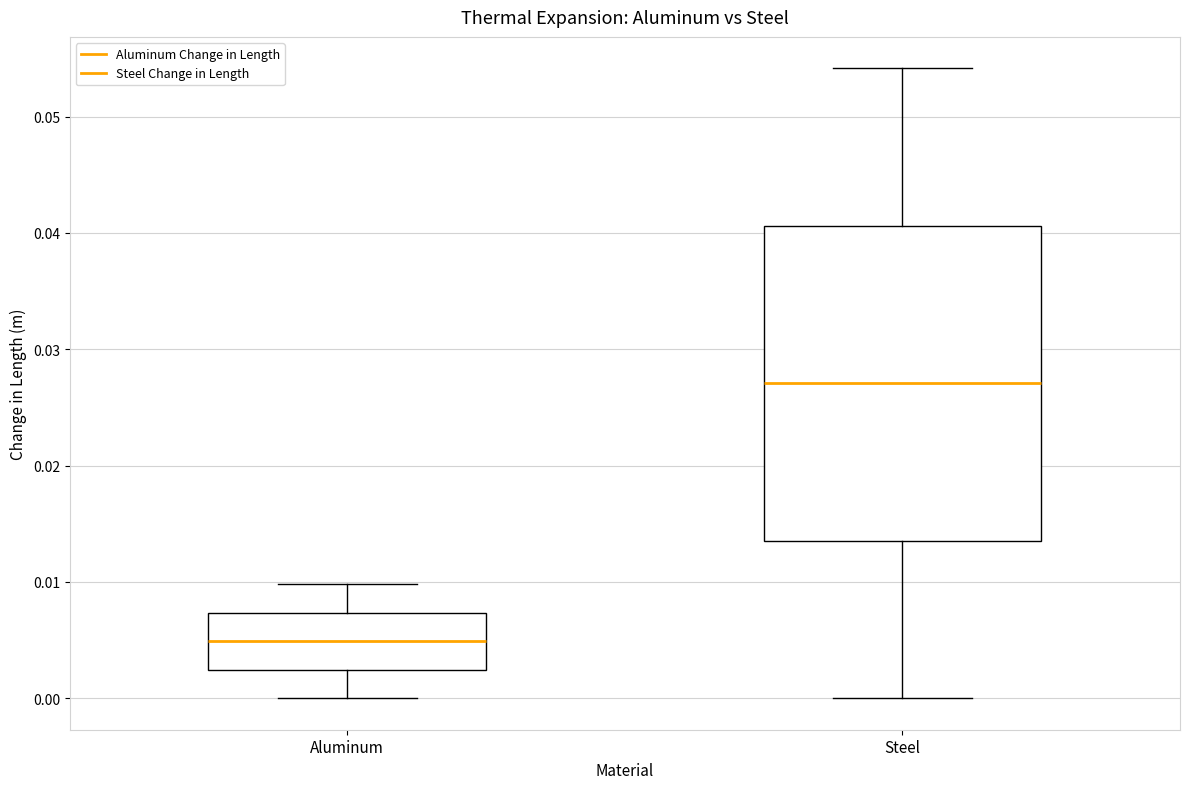

Reading left to right, transcribe this box plot: for each box, give where its median line is, the range the box spans, and where its two whiskers end, as read against the y-axis. The values are not printed on the chart, so give them approximately, as read against the axis.

Aluminum: median 0.005, box 0.002 to 0.007, whiskers 0.000 to 0.010
Steel: median 0.027, box 0.014 to 0.041, whiskers 0.000 to 0.054